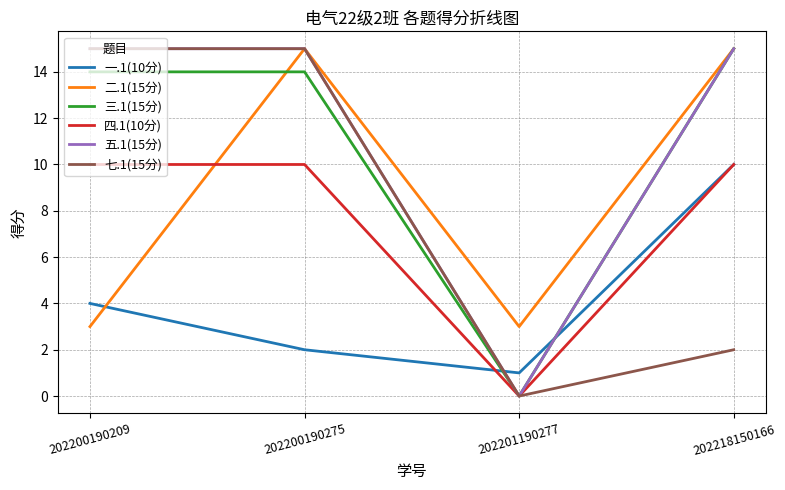

How many lines are shown in the chart?

6